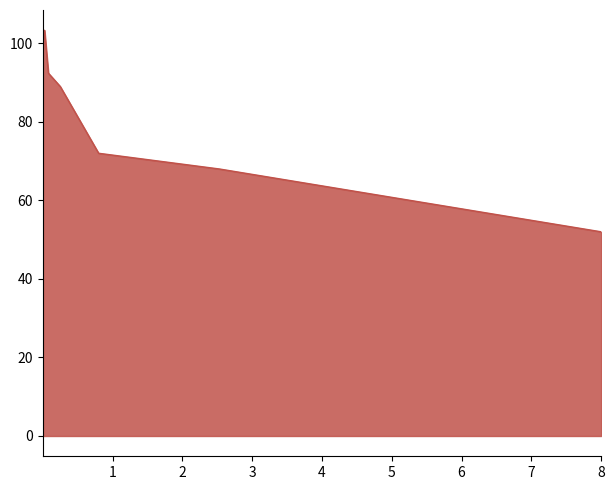

What is the average value?

84.4